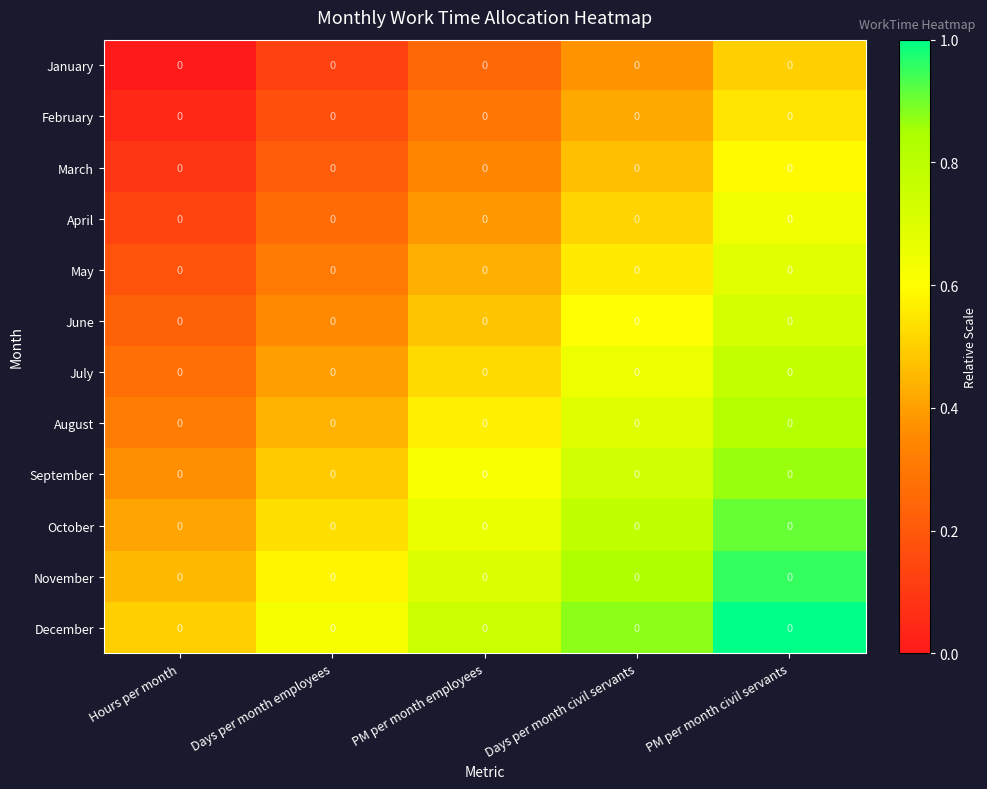

What is the lowest value of the March series?

0.1